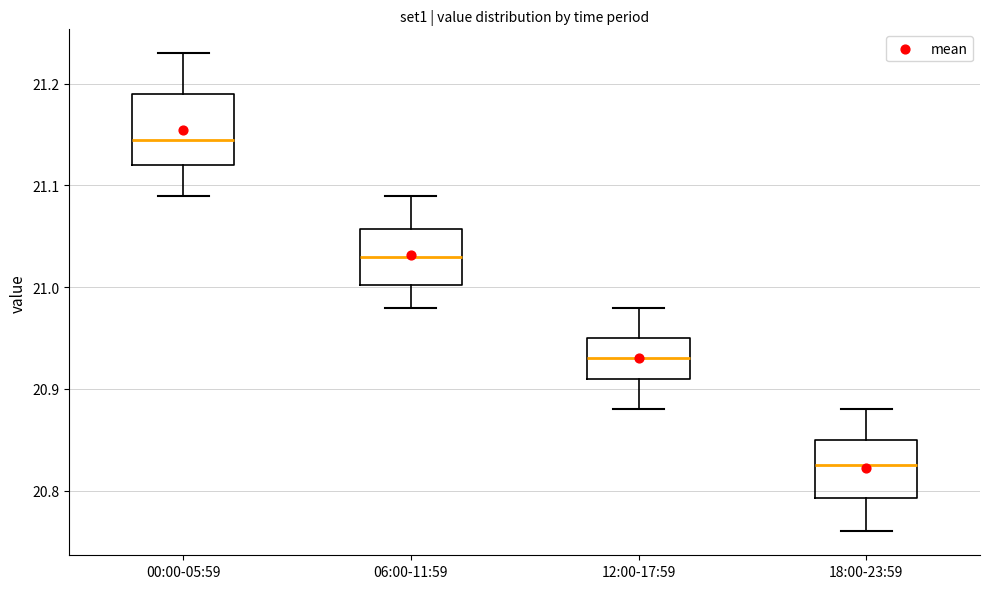

Reading left to right, read every box against the y-axis: the position of its median line, the range the box covers, and the ends of its whiskers. The values are not printed on the chart, so give them approximately, as read against the axis.

00:00-05:59: median 21.15, box 21.12 to 21.19, whiskers 21.09 to 21.23
06:00-11:59: median 21.03, box 21.00 to 21.06, whiskers 20.98 to 21.09
12:00-17:59: median 20.93, box 20.91 to 20.95, whiskers 20.88 to 20.98
18:00-23:59: median 20.83, box 20.79 to 20.85, whiskers 20.76 to 20.88